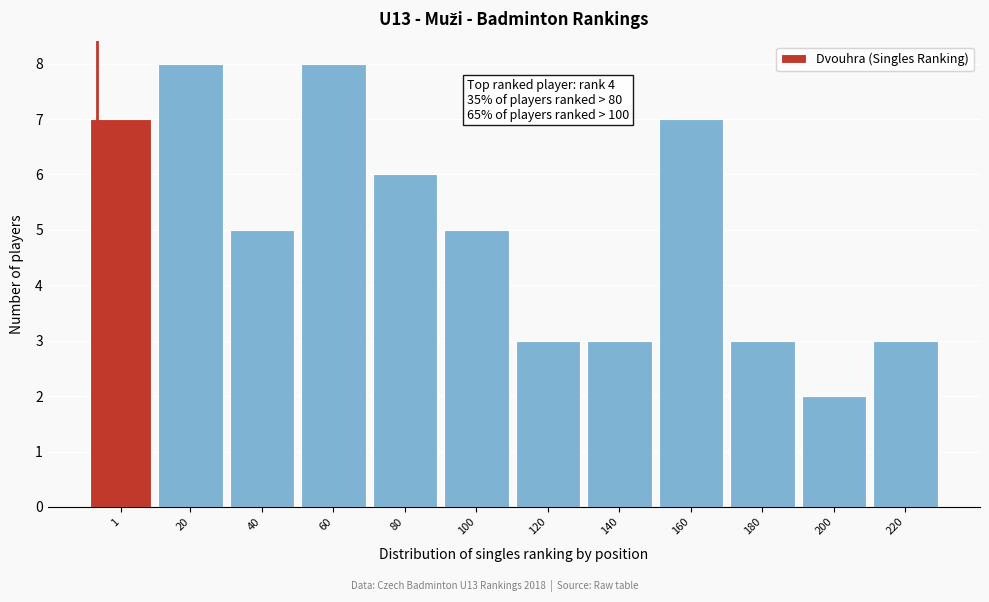

Reading left to right, extract all data points from this chart.

1=7	20=8	40=5	60=8	80=6	100=5	120=3	140=3	160=7	180=3	200=2	220=3